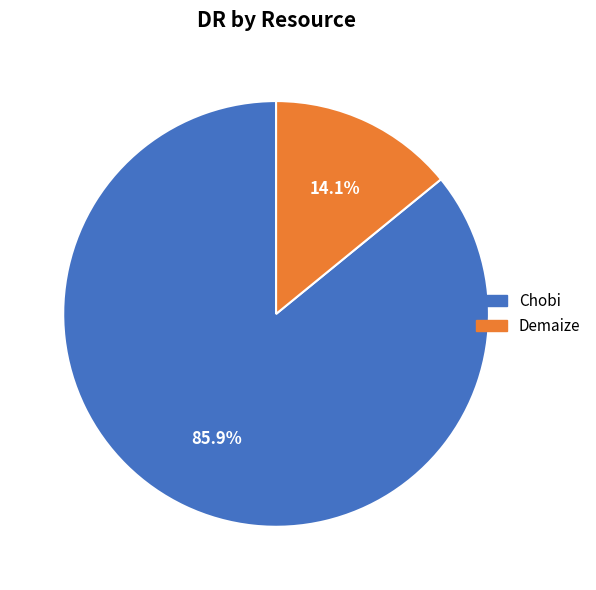

What is the ratio of the value at Demaize to the value at Chobi?

0.2